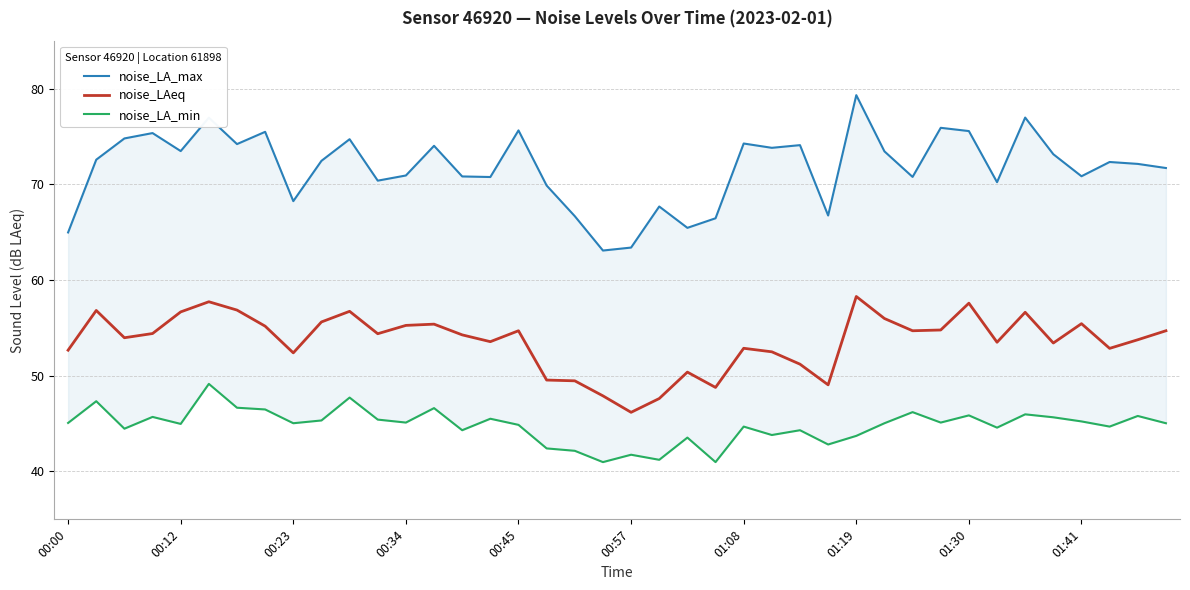

What position from the left is 35?

36